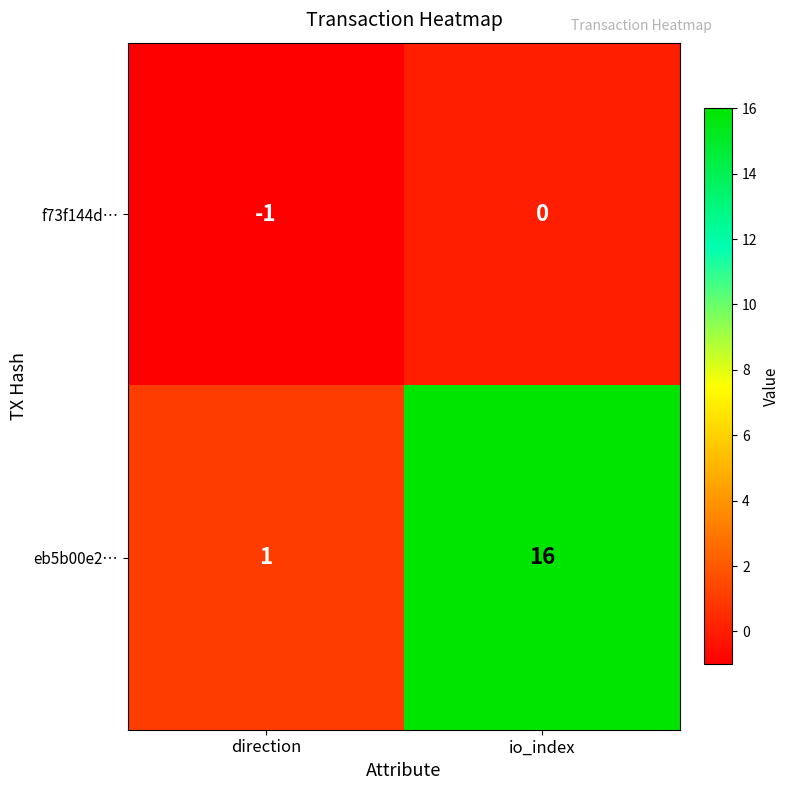

Which category has the lowest value across all series?

direction